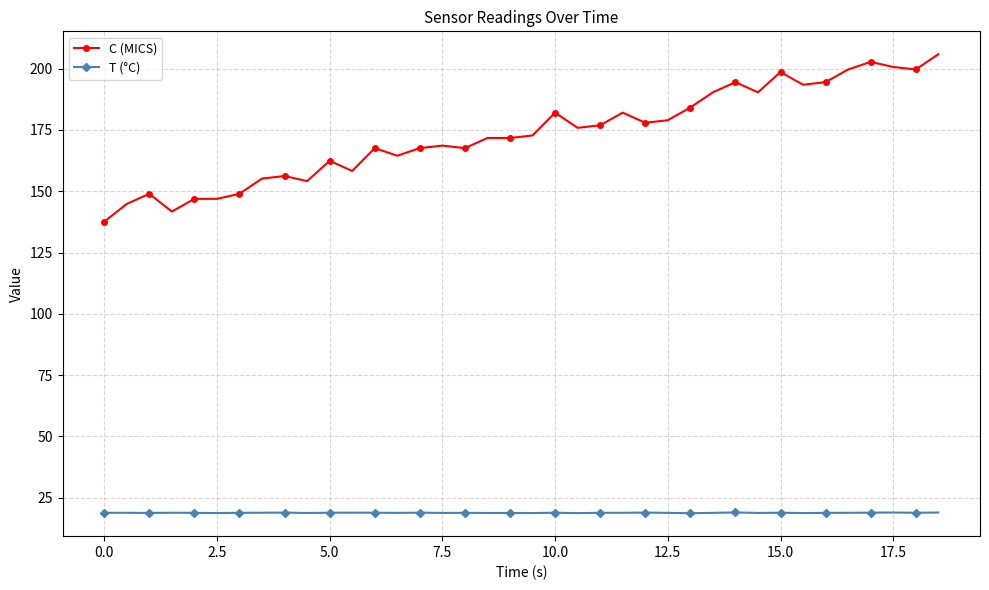

What are all the series names shown in the legend?

C (MICS), T (°C)